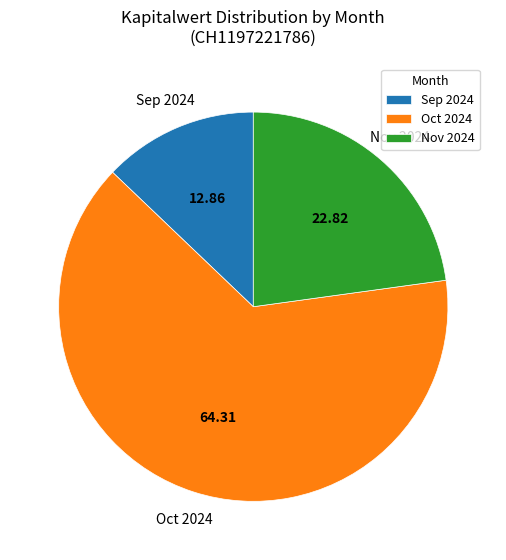

Do Nov 2024 and Oct 2024 together represent more than half of the pie?

Yes